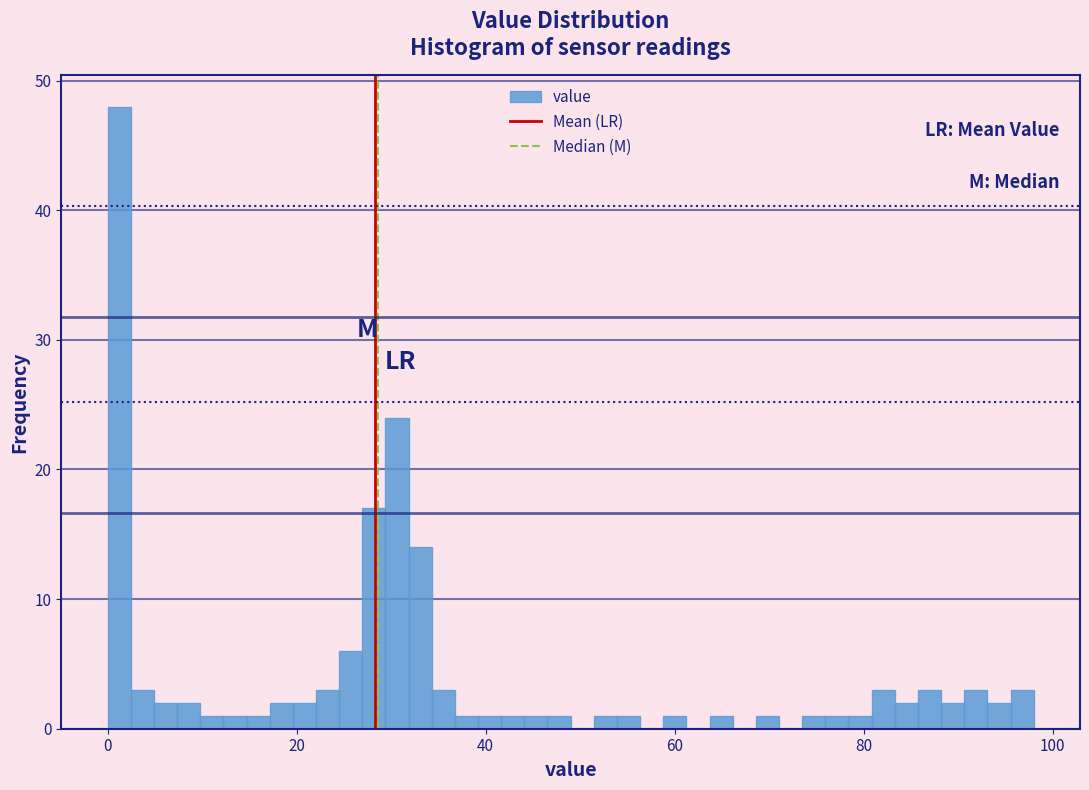

Around what value on the x-axis is the tallest bar? Give the approximate position of its centre, as read against the axis.

2